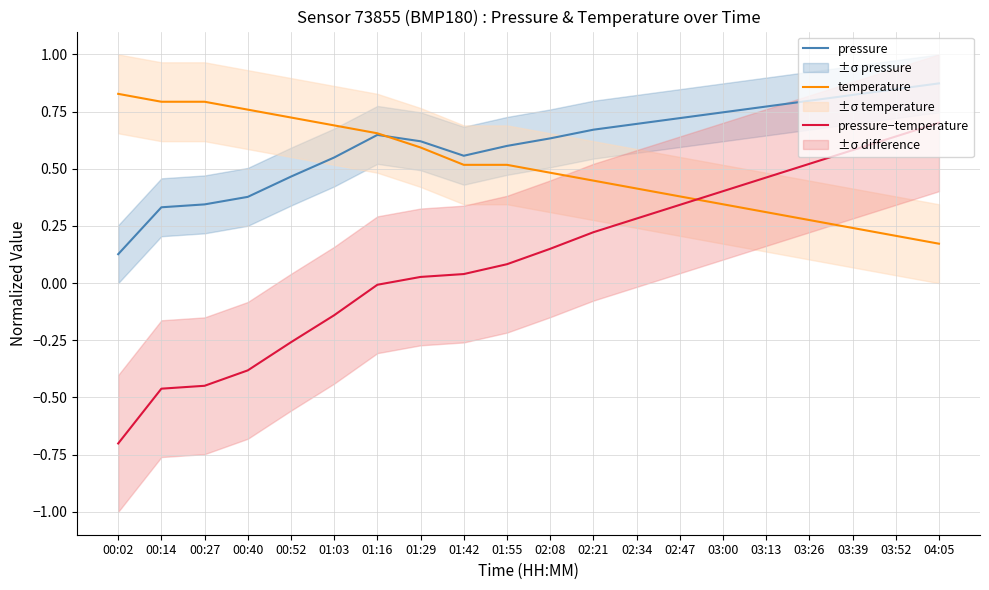

What is the difference between the maximum and minimum values in the pressure−temperature series?

1.4